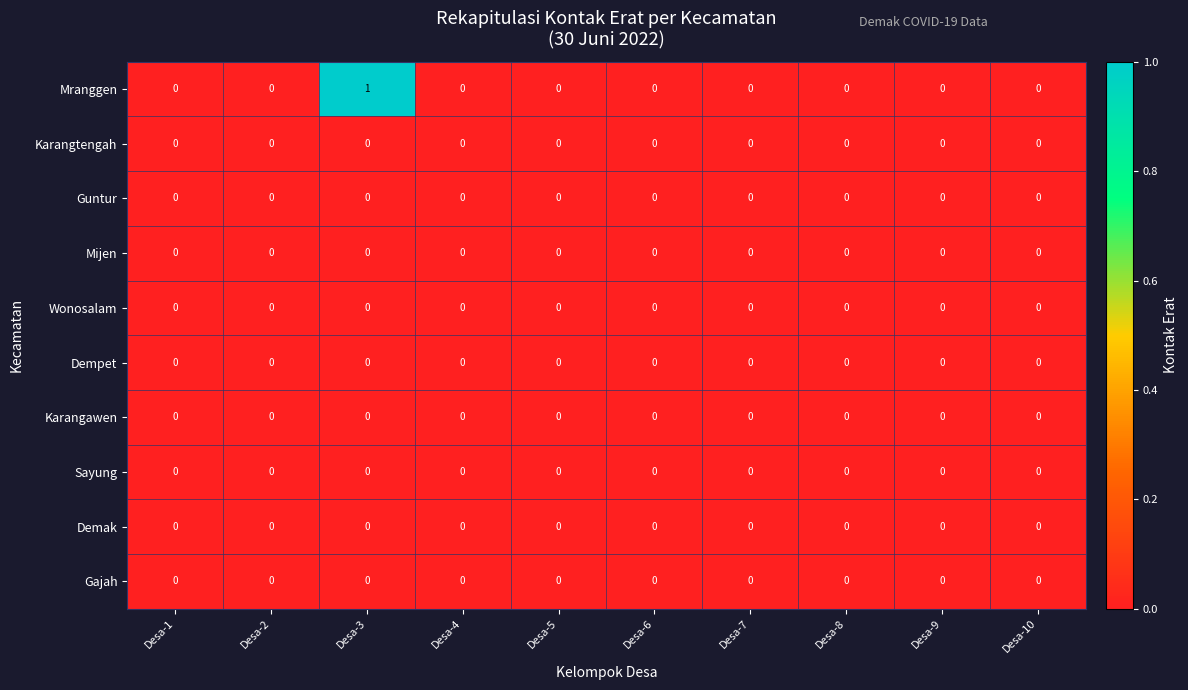

At which category is the sum across all series the highest?

Desa-3